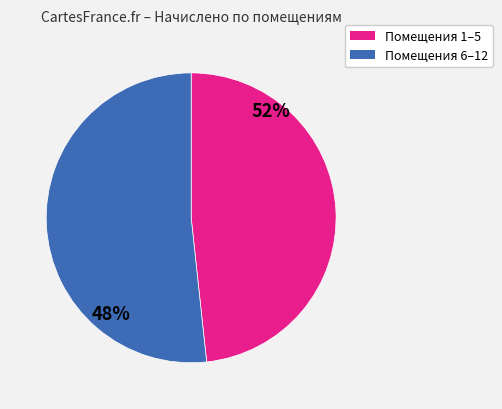

Is it true that Помещения 6–12 is 52% of the pie?

True